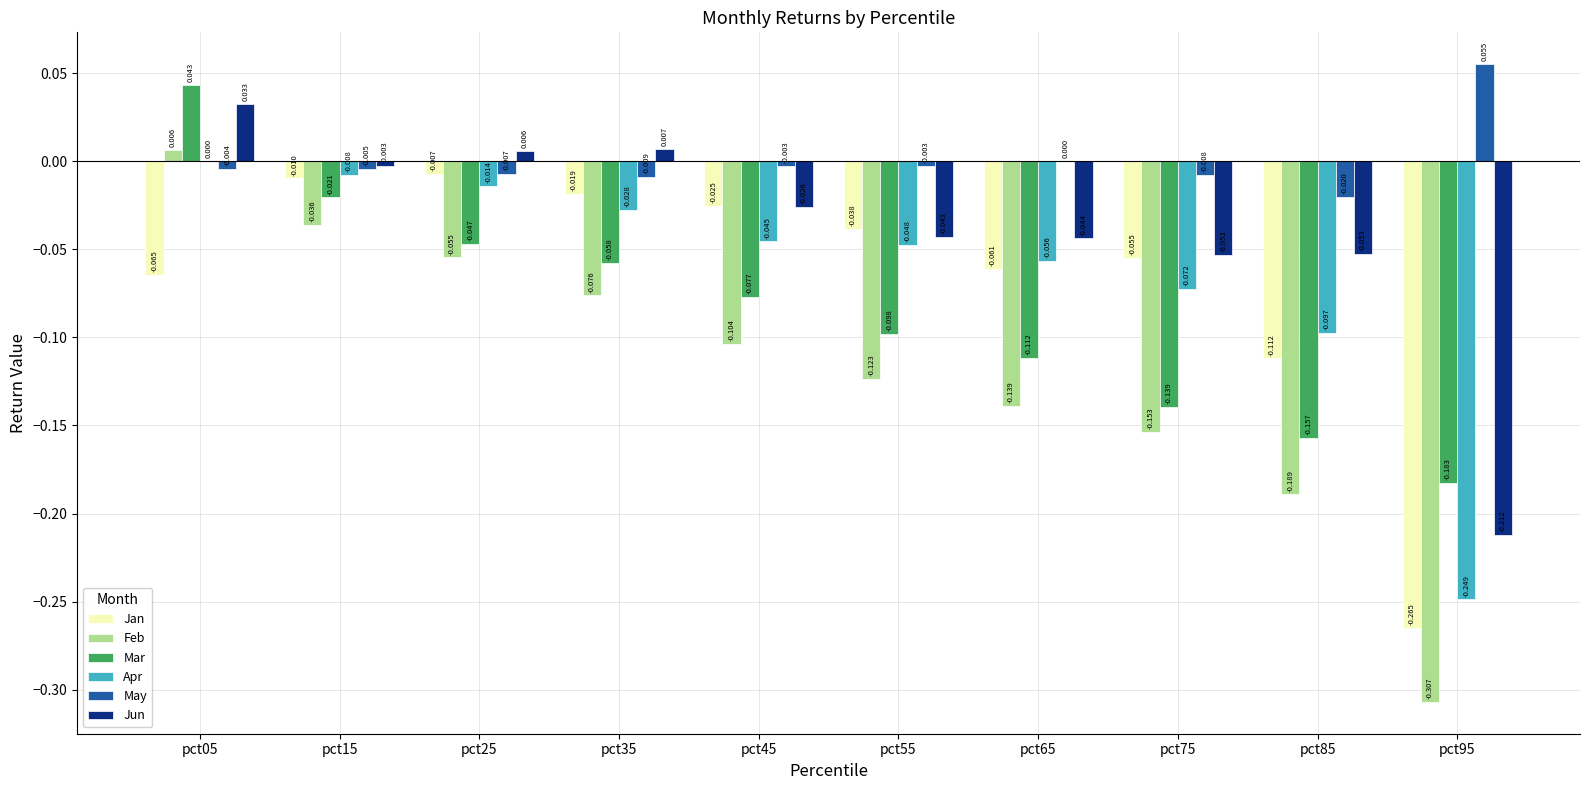

How many data points does each series have?

10